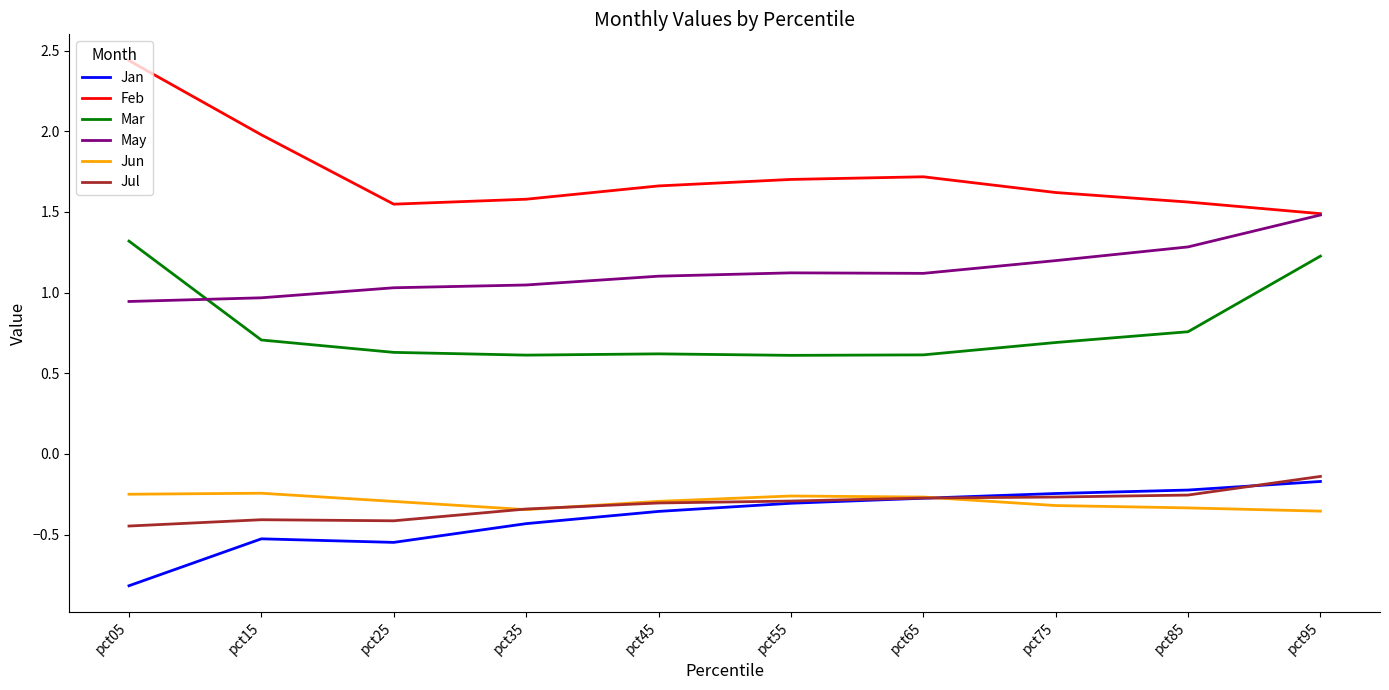

At which label does Jan reach its minimum?

pct05